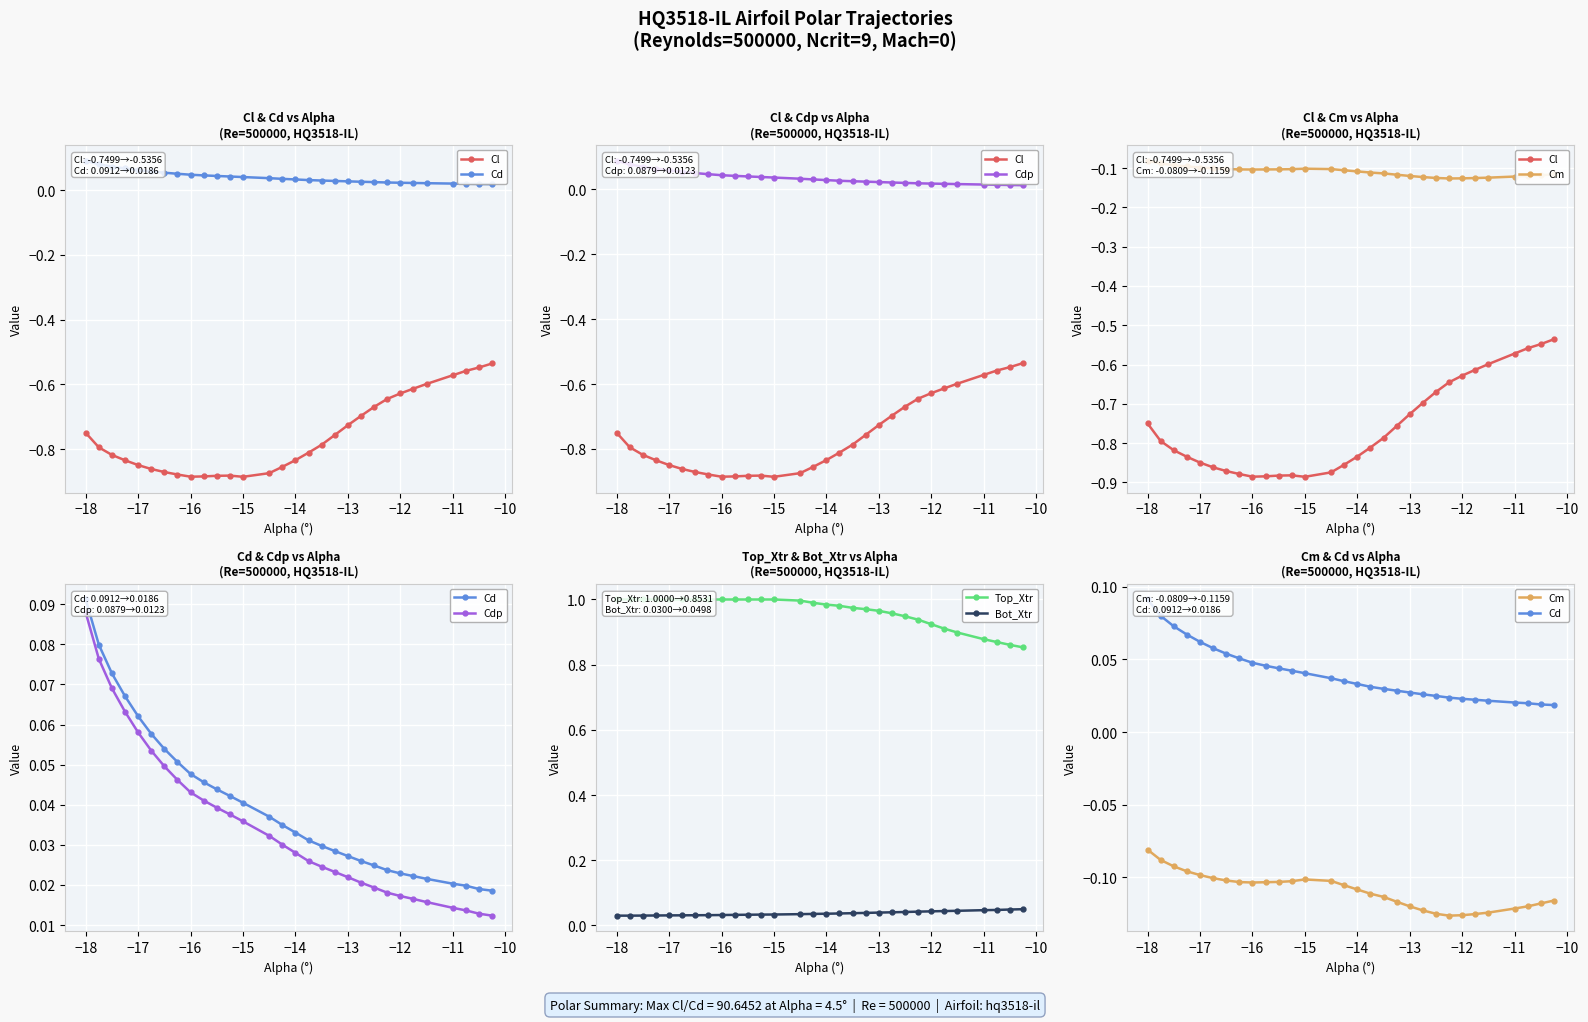

The Bot_Xtr series shows 0.1 at −12. True or false?

False